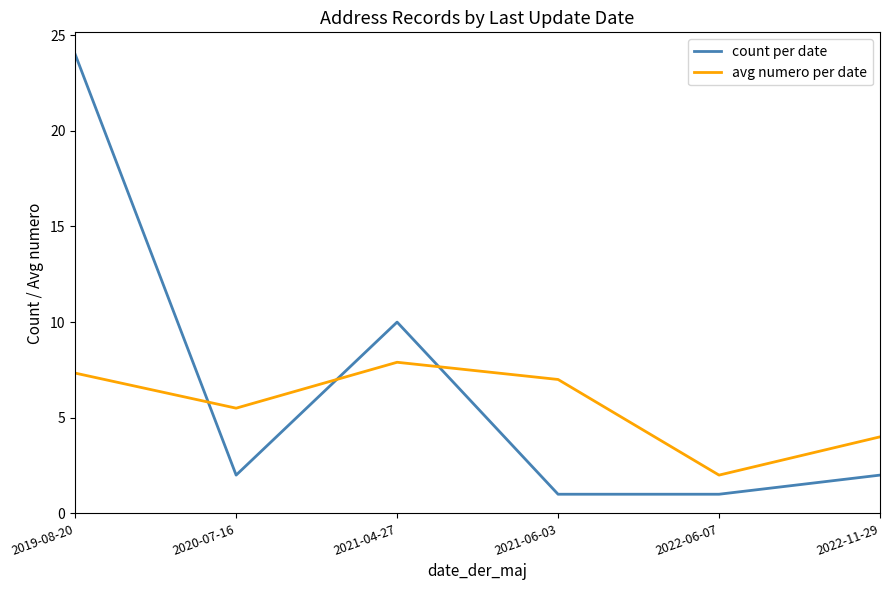

Rank the series by their maximum value, from lowest to highest.

avg numero per date, count per date